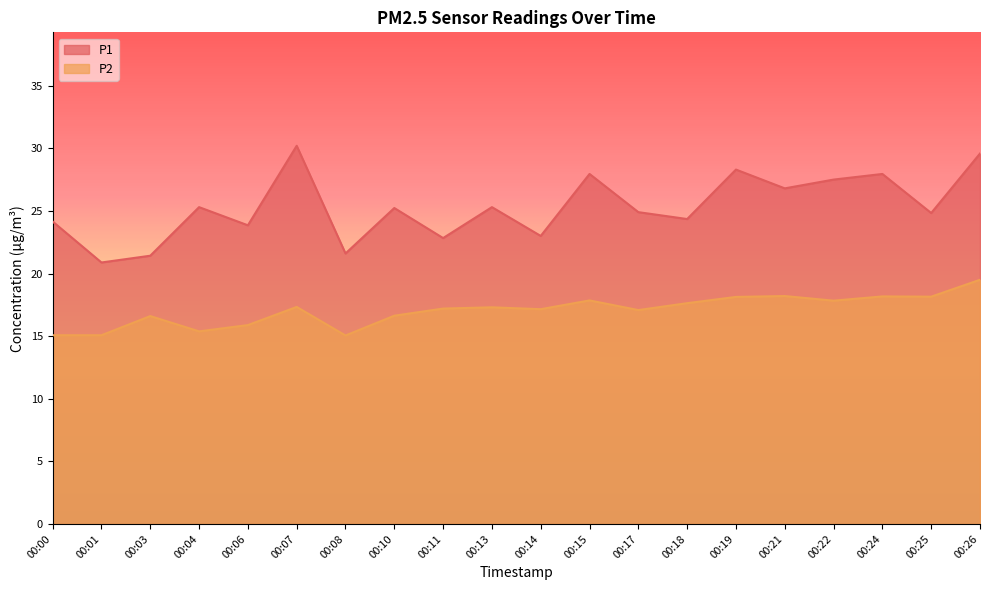

What is the value of the P1 point at the 8th from the left?

25.2